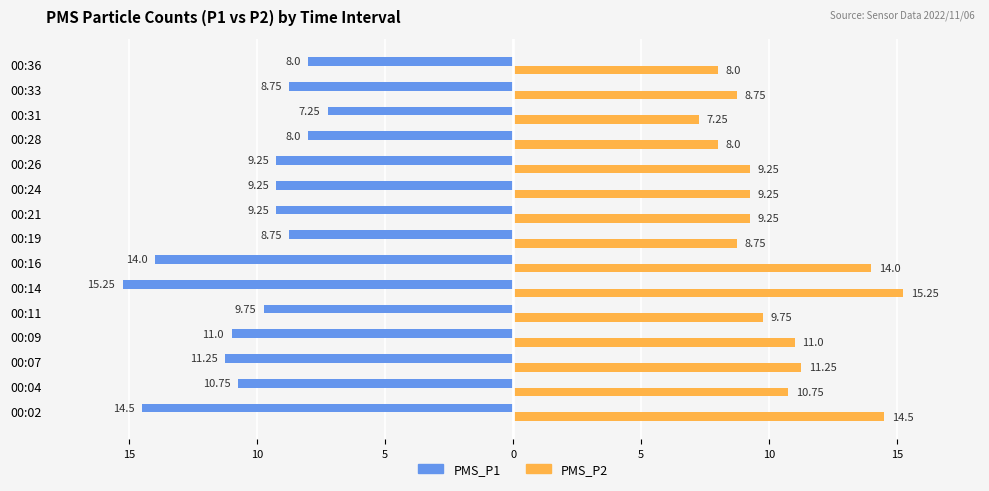

What are all the series names shown in the legend?

PMS_P1, PMS_P2